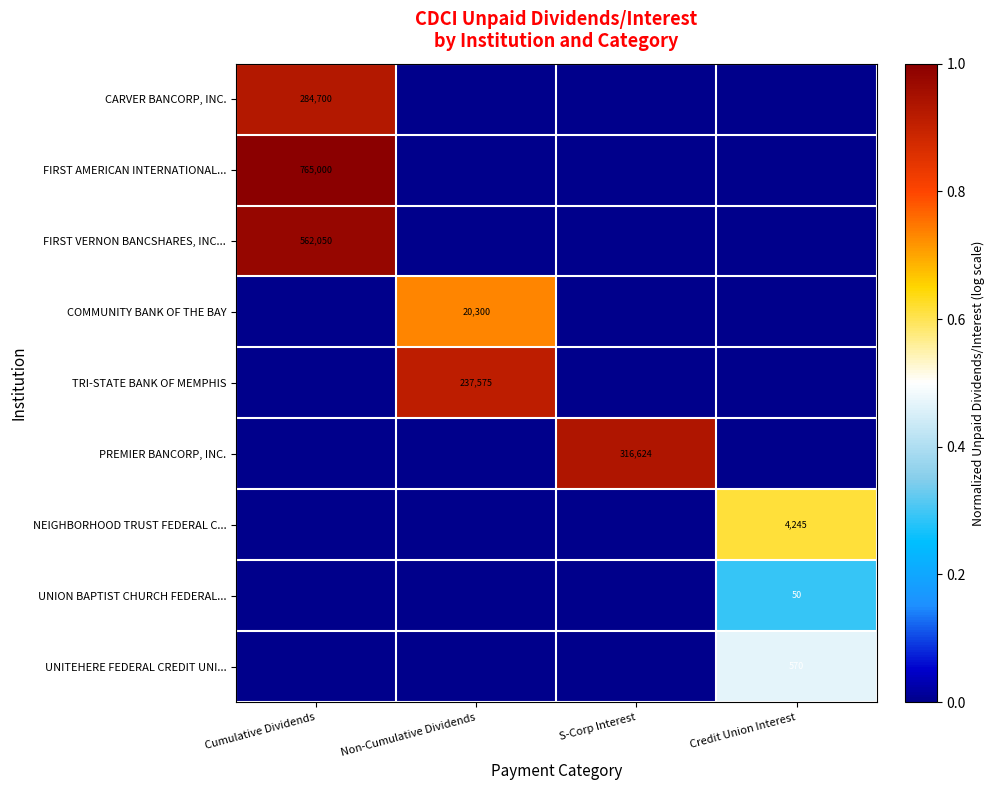

How many COMMUNITY BANK OF THE BAY values are between 0 and 1?

4